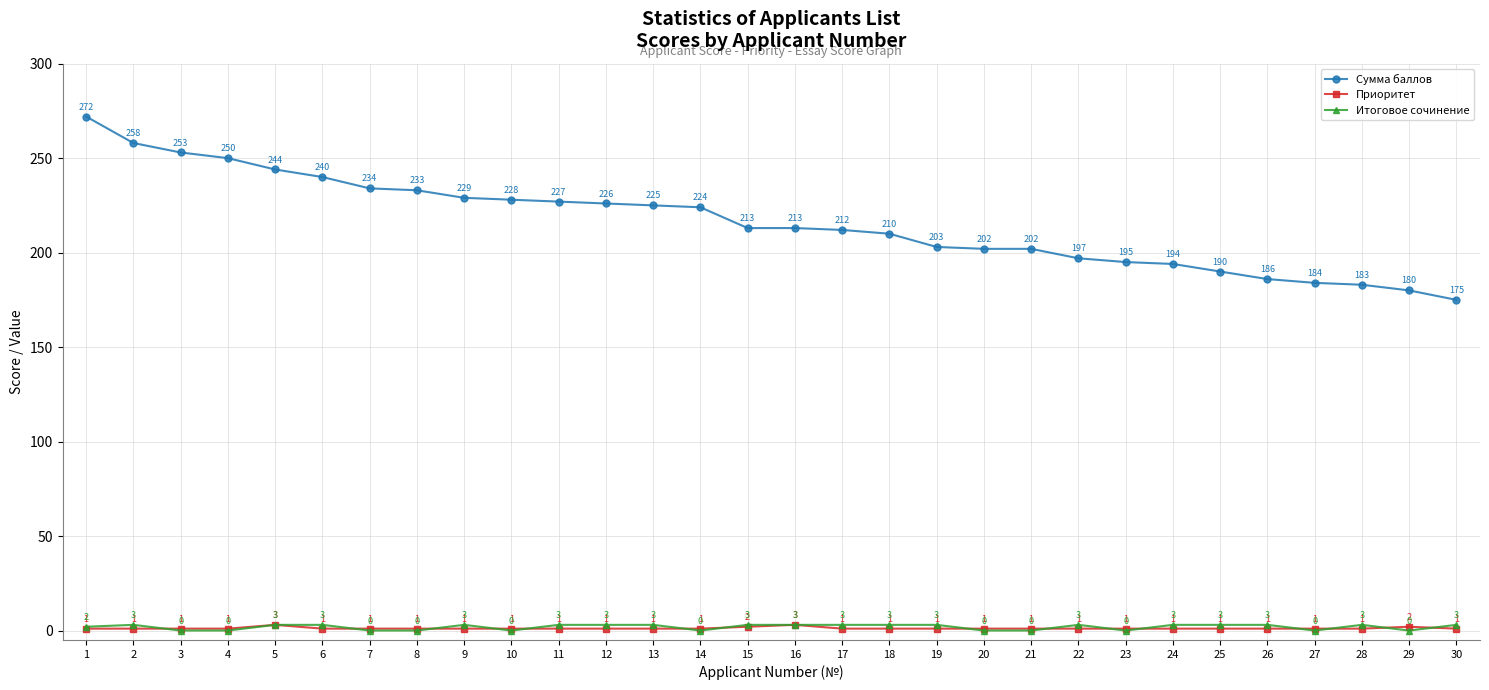

The value of Итоговое сочинение at 22 is 3. True or false?

True